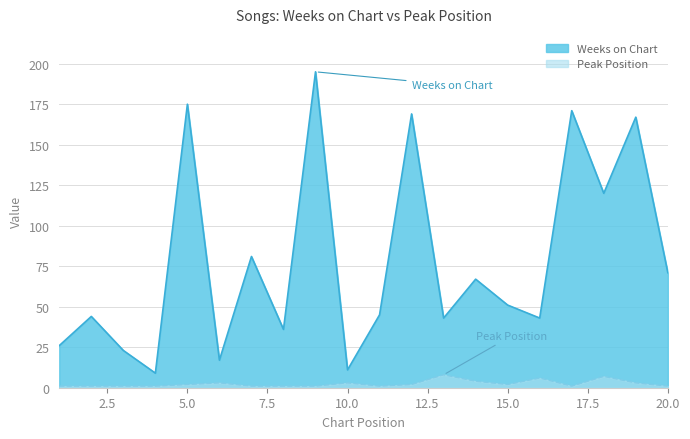

The value of Peak Position at 9 is 1. True or false?

True